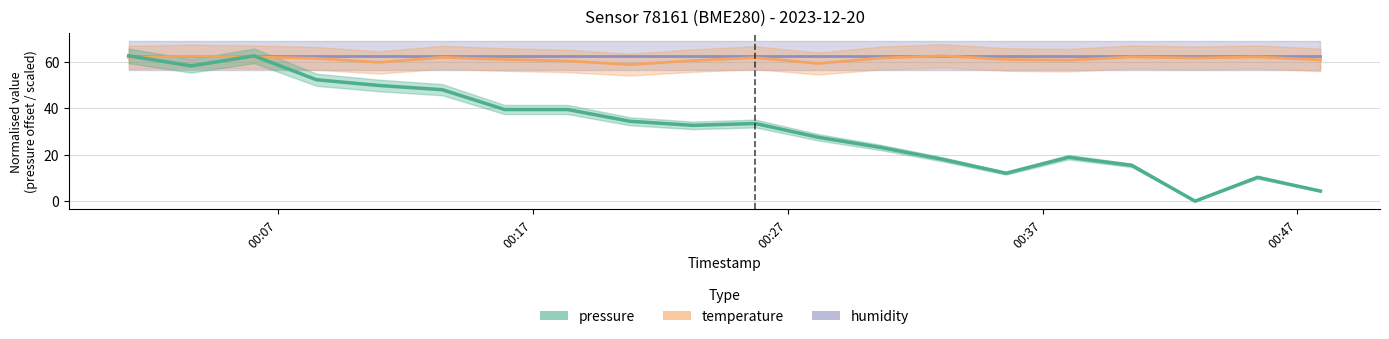

At which category is the sum across all series the highest?

2023-12-20T00:06:04